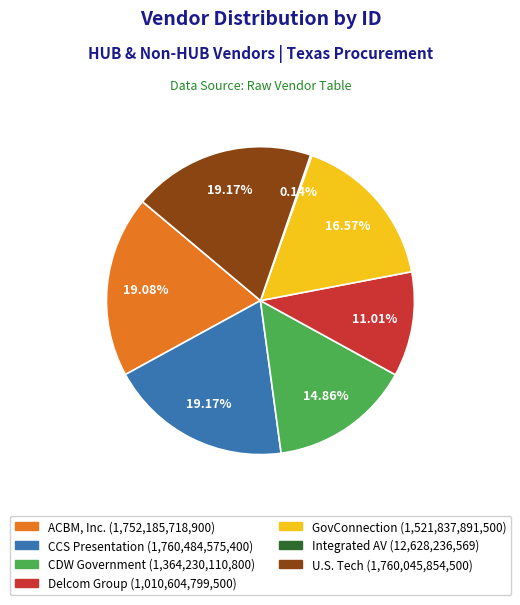

Which has a higher value, GovConnection or CCS Presentation?

CCS Presentation